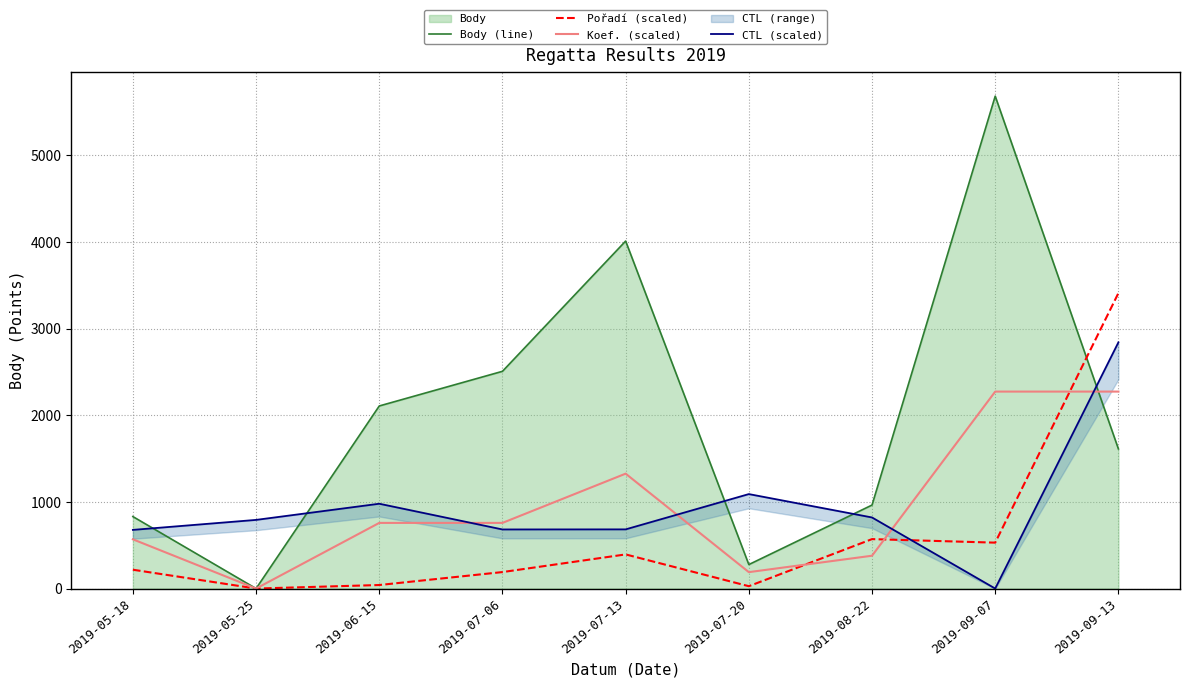

Which series ends up on top after the final intersection of CTL (scaled) and Body (line)?

CTL (scaled)